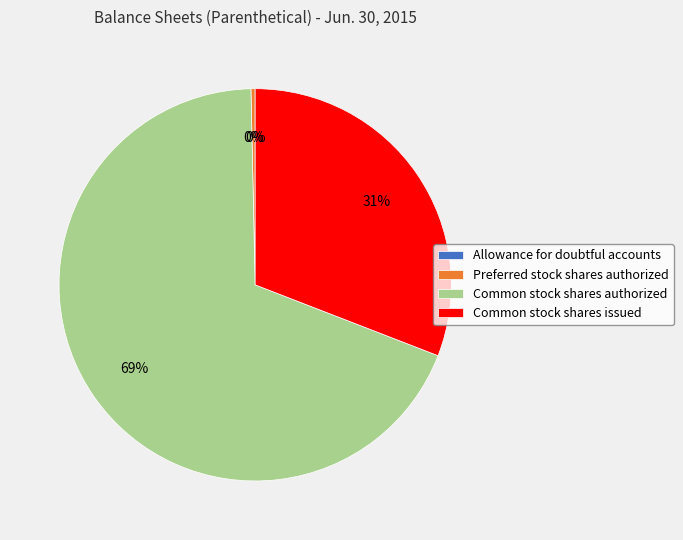

Combined, do Common stock shares issued and Common stock shares authorized account for over 50%?

Yes